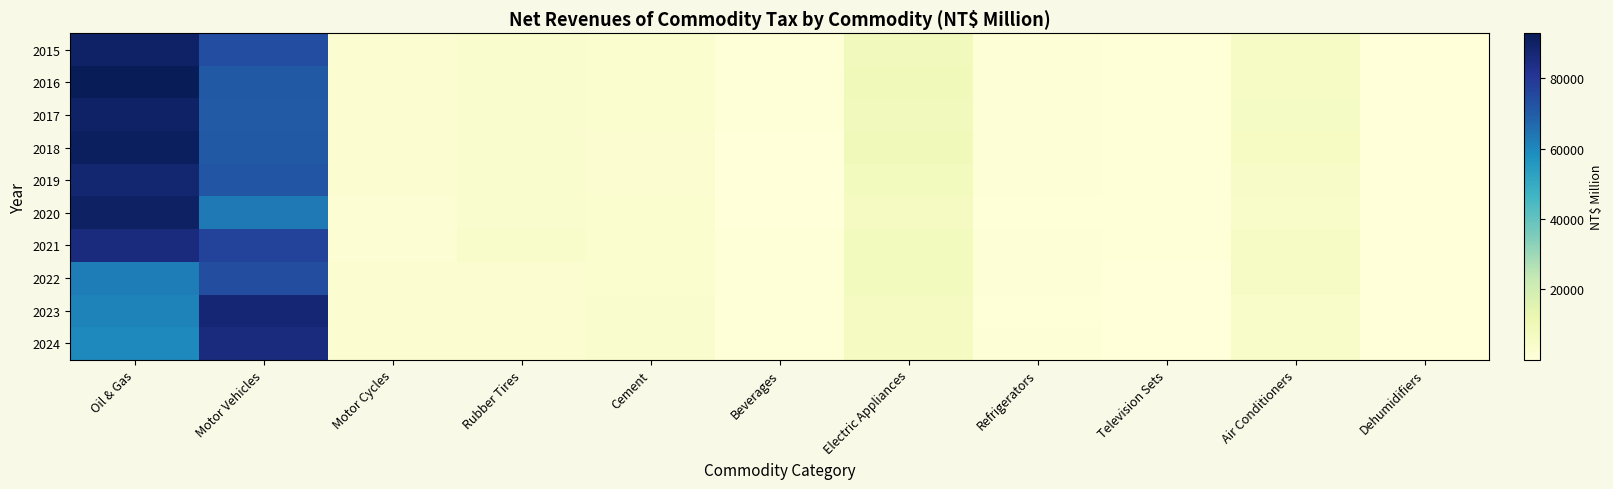

At which category does the chart reach its peak across all series?

Oil & Gas